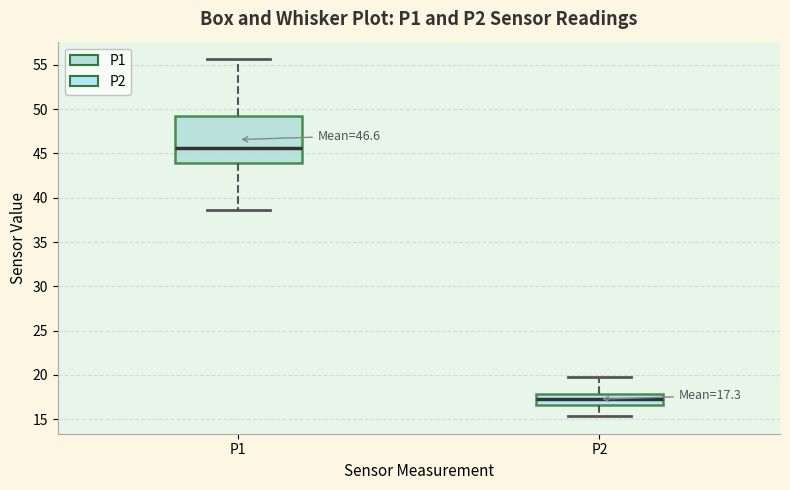

Which box has the highest median line?

P1